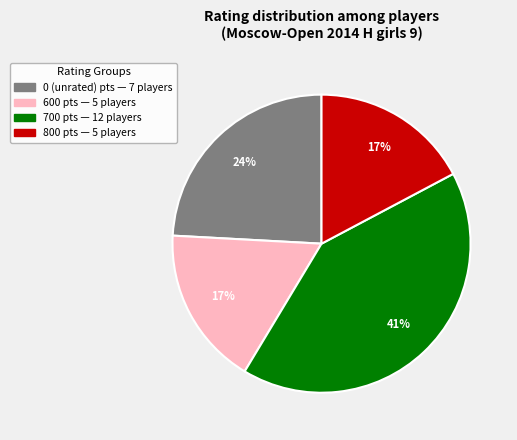

Does any single category account for the majority?

No